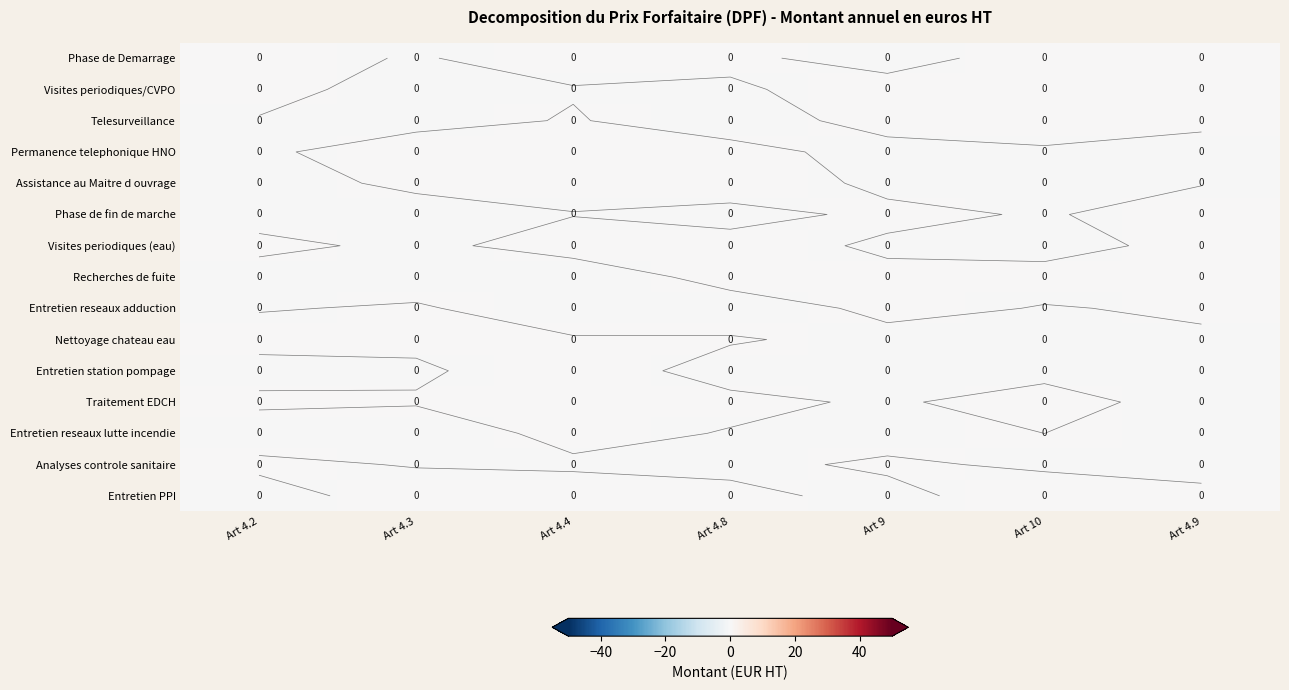

True or false: Visites periodiques (eau) has a value of -0.0 at Art 9.

False